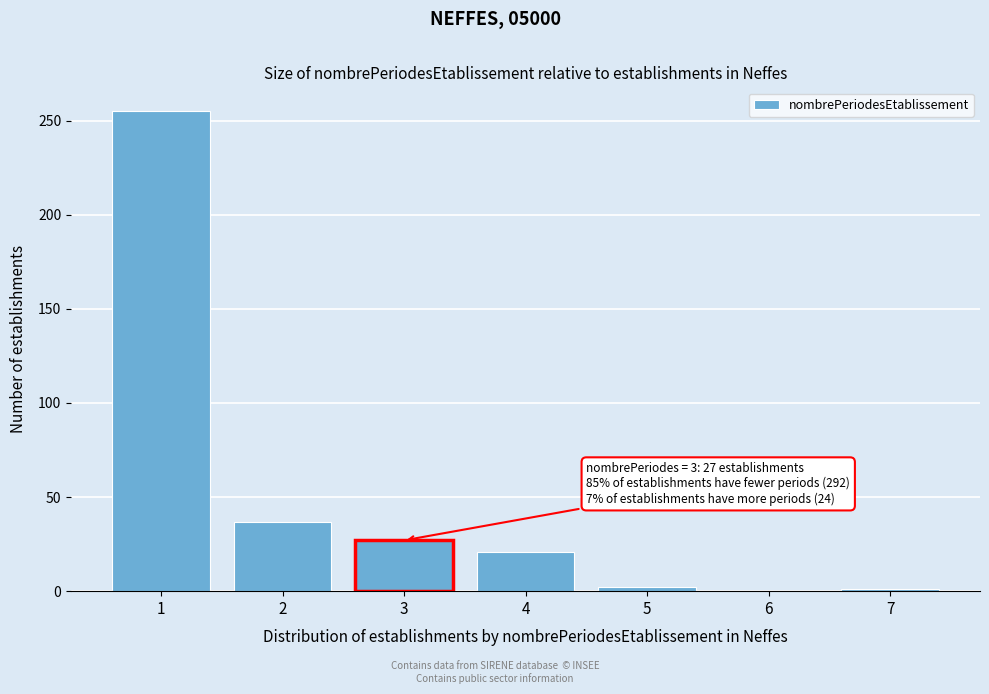

Is it true that the value at 6 is -159?

False